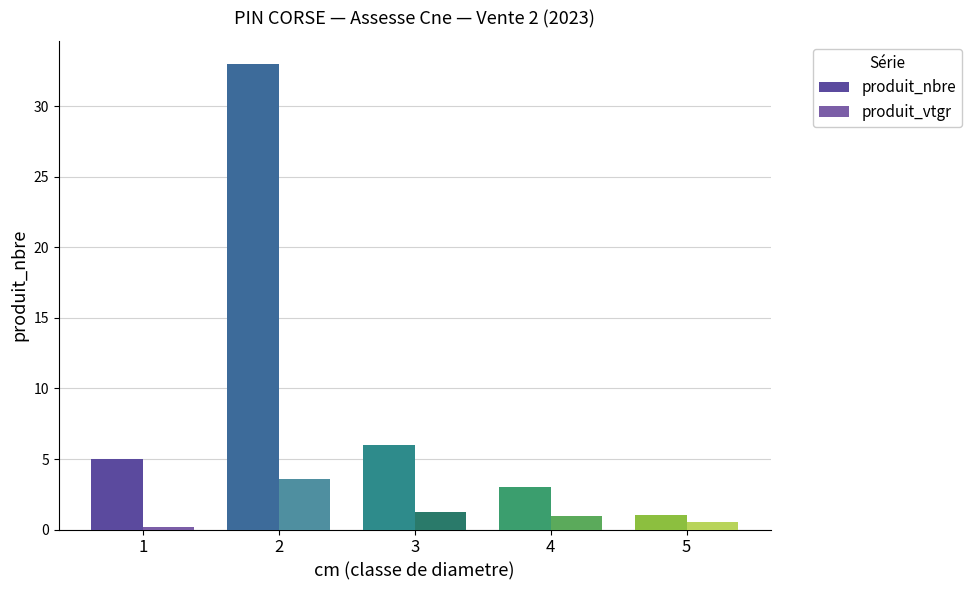

Is the value of produit_vtgr at 1 greater than the value of produit_nbre at 3?

No